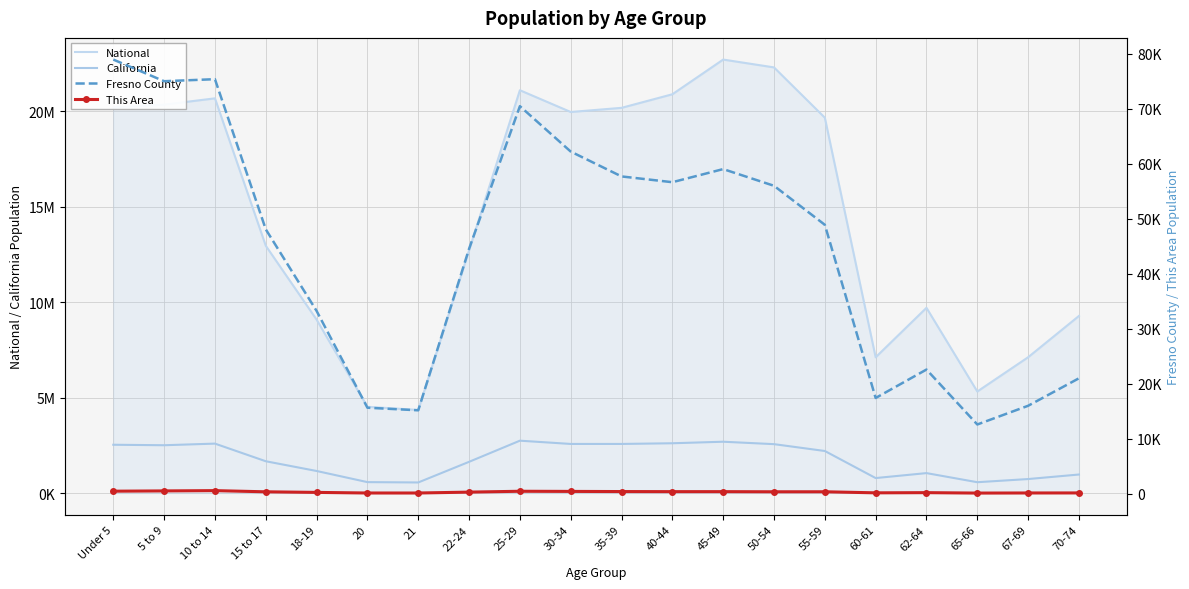

How many lines are shown in the chart?

4